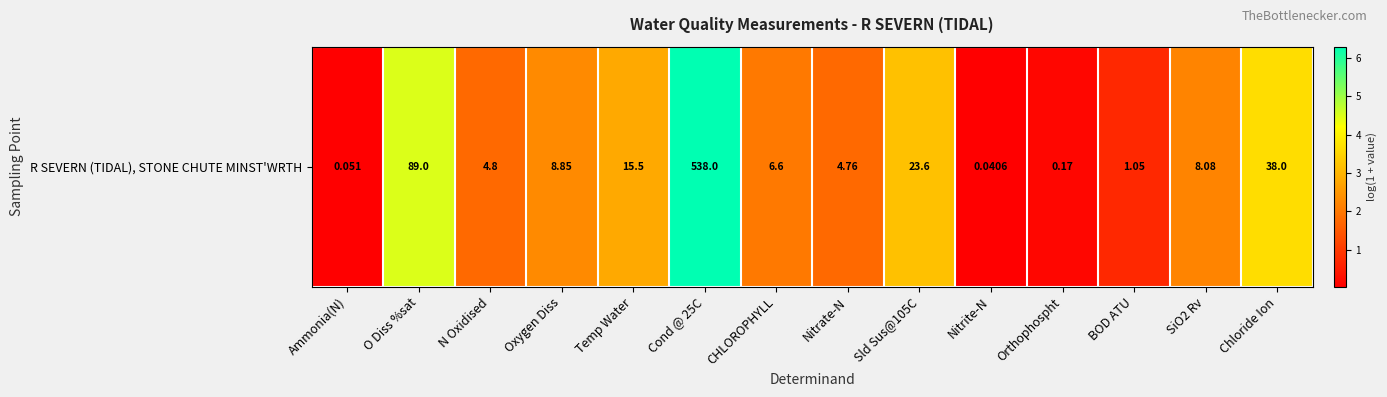

Rank the categories by value from lowest to highest.

Nitrite-N, Ammonia(N), Orthophospht, BOD ATU, Nitrate-N, N Oxidised, CHLOROPHYLL, SiO2 Rv, Oxygen Diss, Temp Water, Sld Sus@105C, Chloride Ion, O Diss %sat, Cond @ 25C